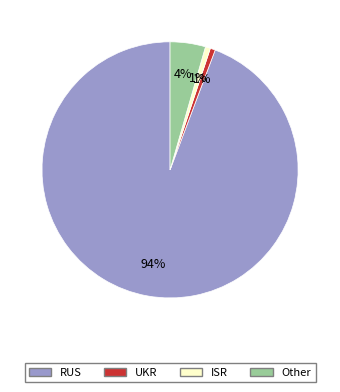

What is the majority slice?

RUS